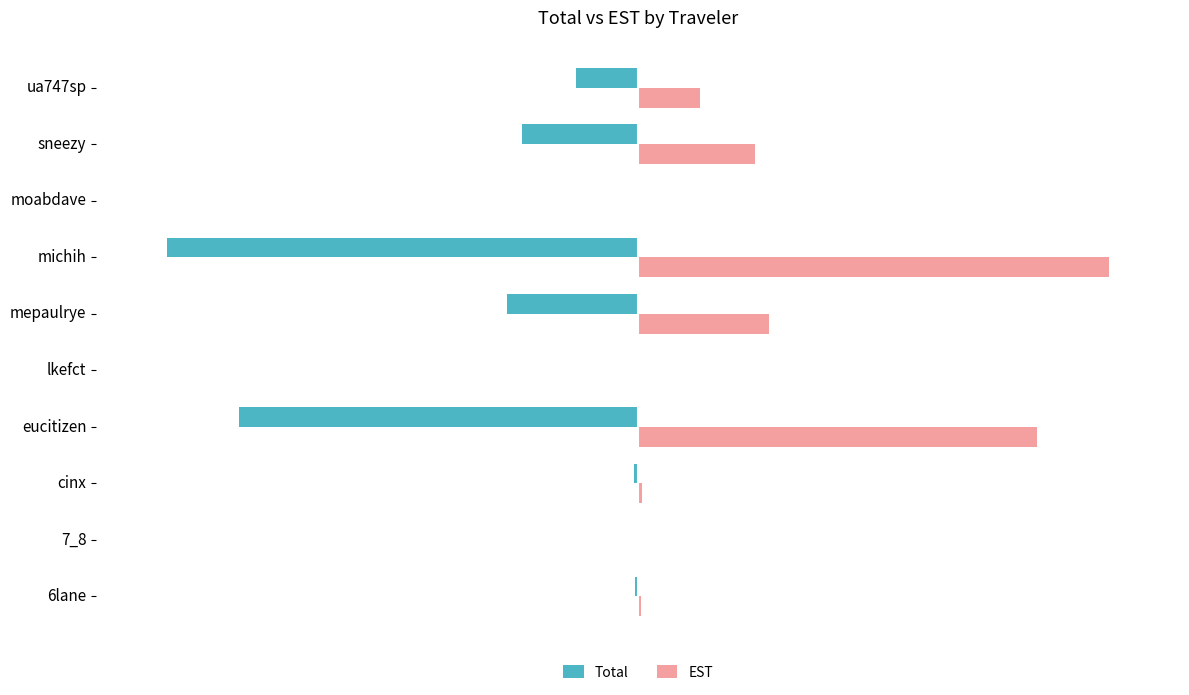

What is the sum of the EST values at lkefct and 6lane?

3.9